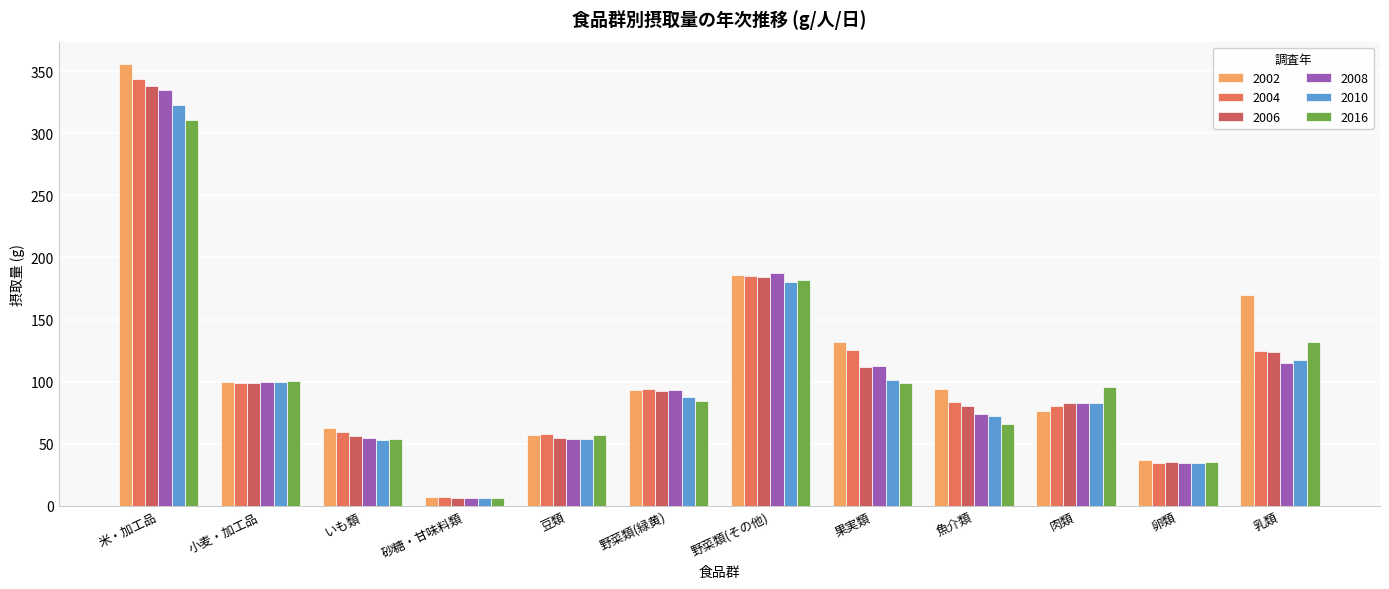

At which category is the sum across all series the highest?

米・加工品